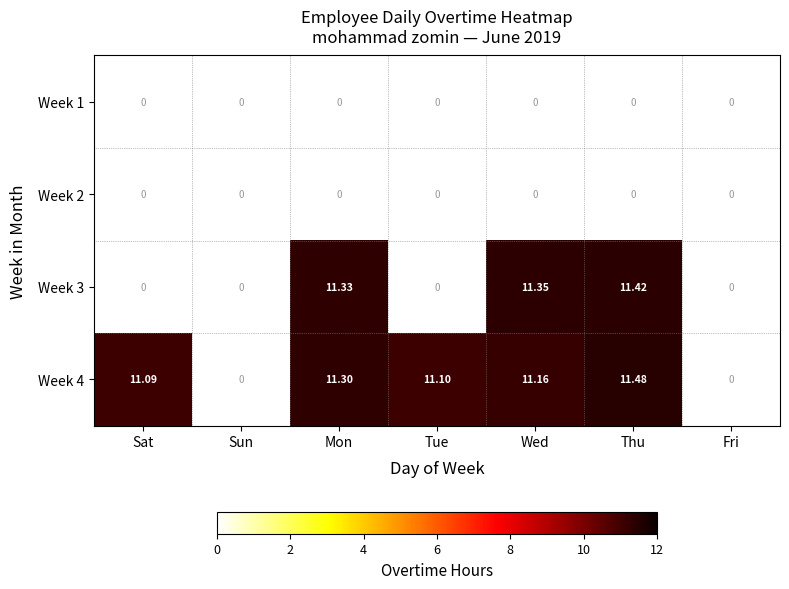

At which category is the sum across all series the highest?

Thu